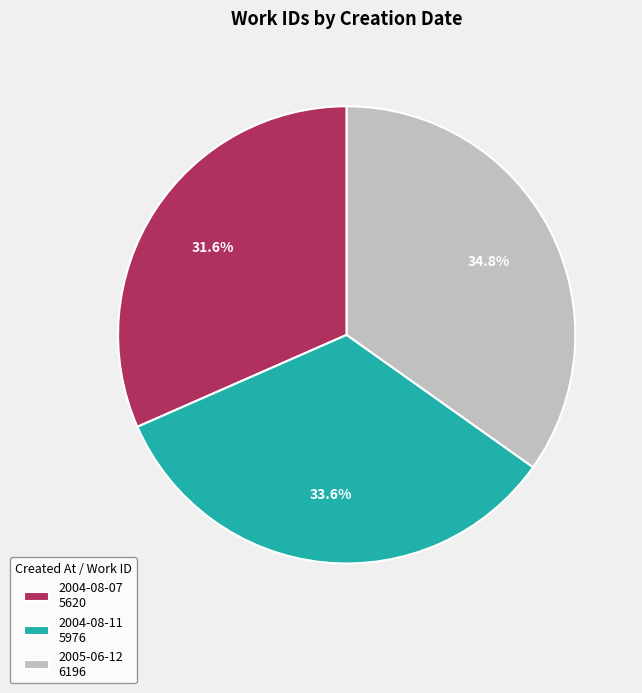

To the nearest percent, what is the difference between the largest and smallest slice percentages?

3%